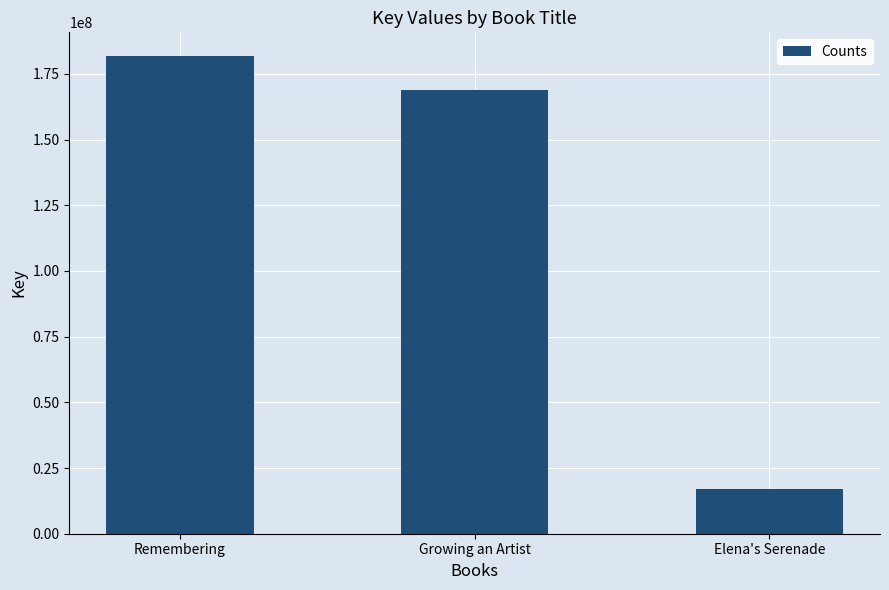

Reading left to right, list all the values displayed in this chart.

181720726	168881074	16989612